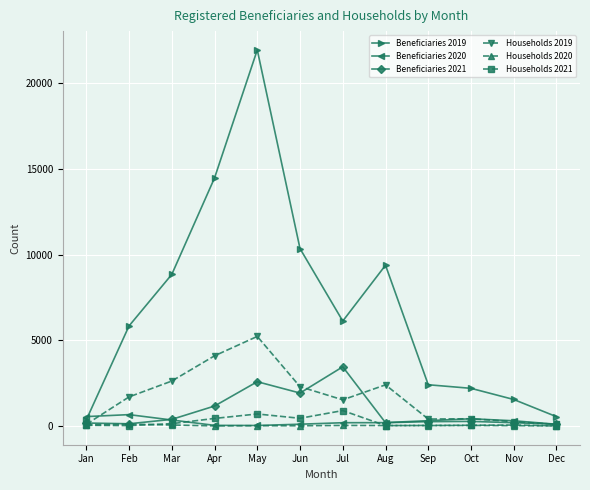

The Households 2019 series shows 3577 at Aug. True or false?

False